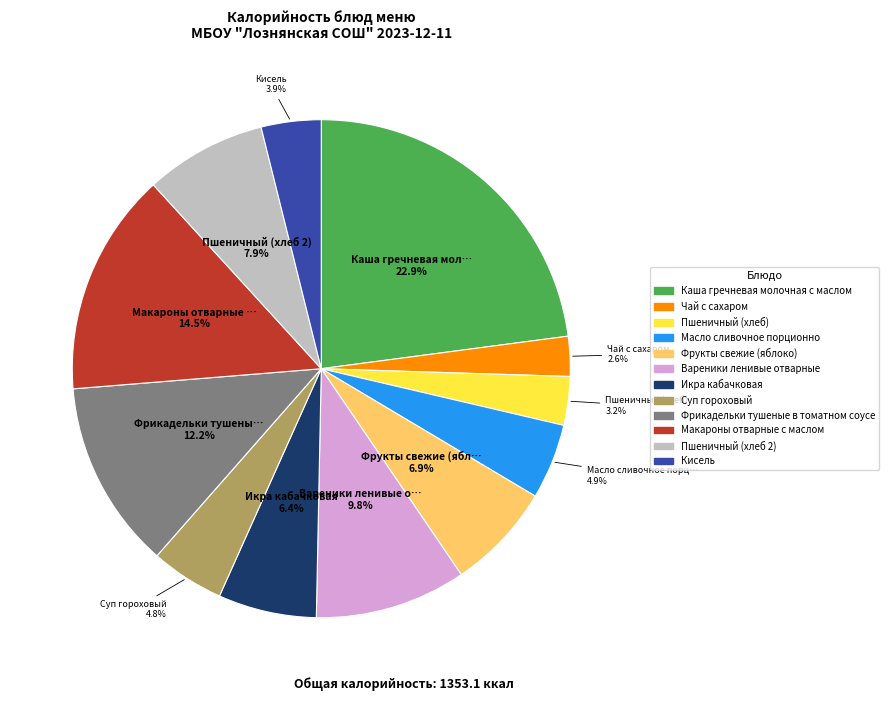

The Пшеничный (хлеб 2) slice represents 8% of the pie. True or false?

True